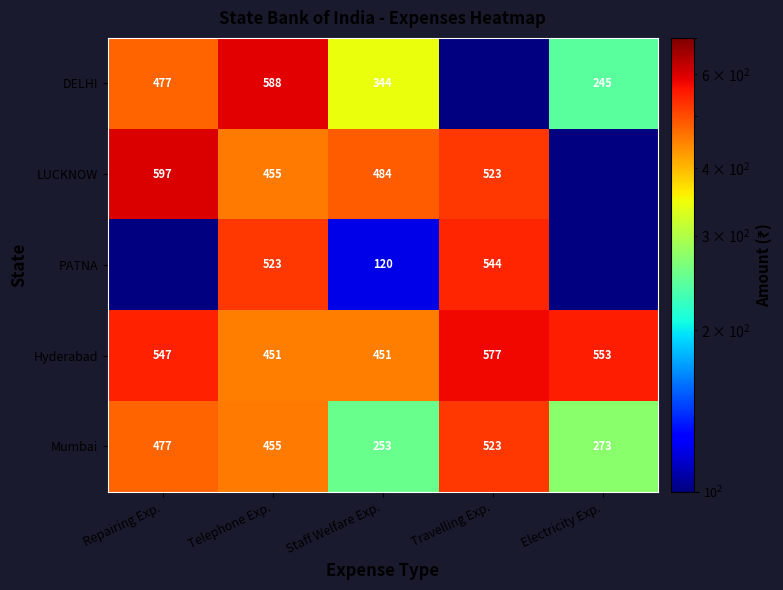

What is the sum of the Hyderabad values at Travelling Exp. and Electricity Exp.?

1130